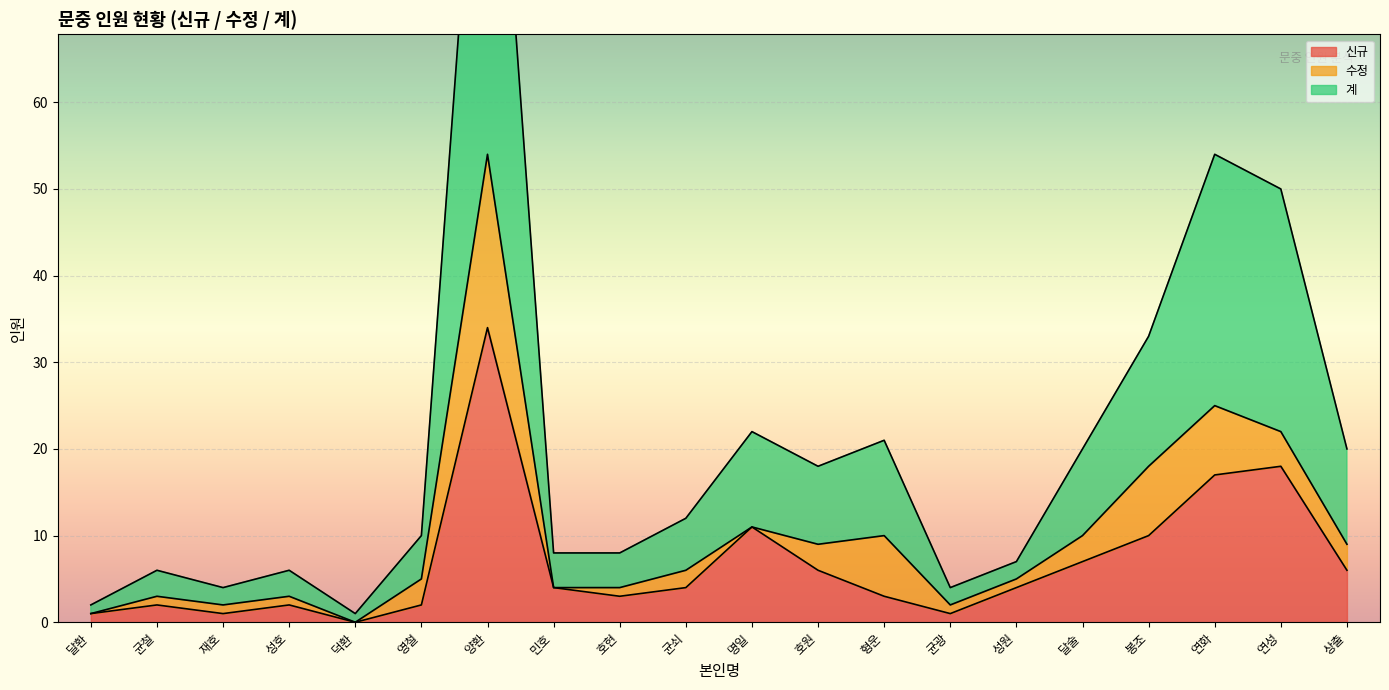

True or false: 계 and 신규 cross at least once.

False